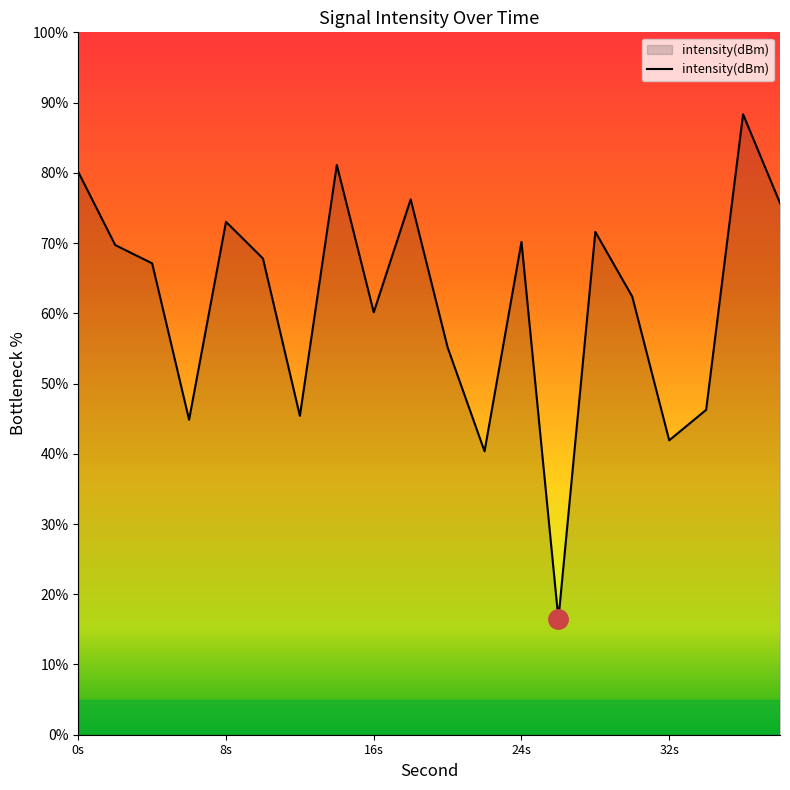

What is the smallest value displayed?

16.5